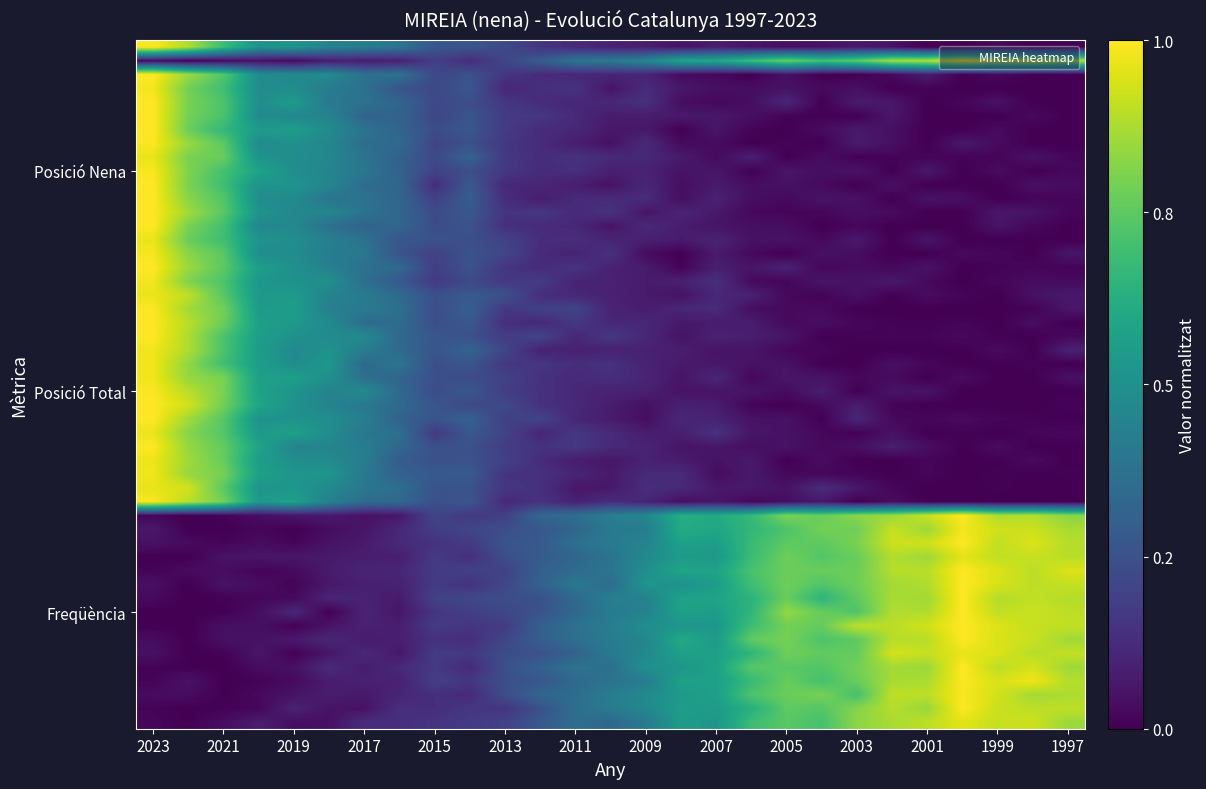

Which category has the lowest value across all series?

2023